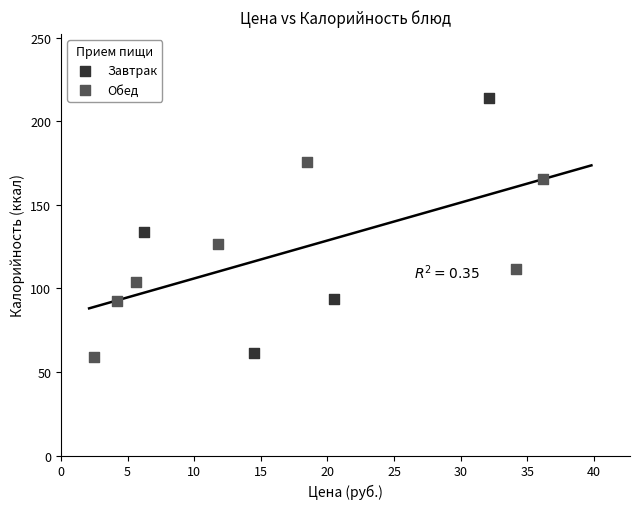

Which series has the widest spread of Y values?

Завтрак